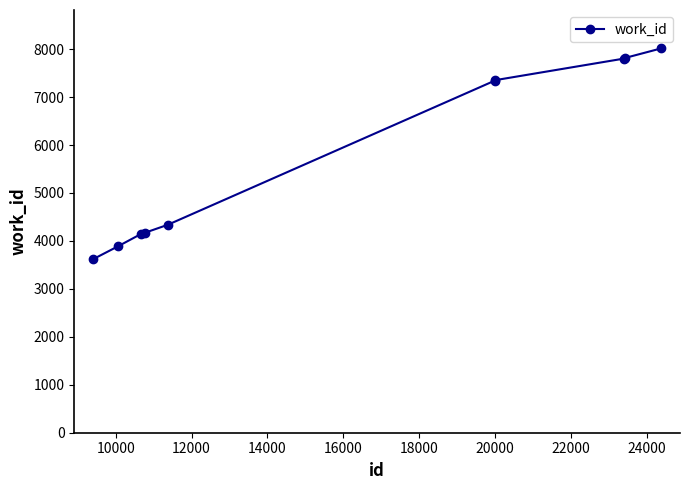

What is the value of the 4th point from the left?

4168